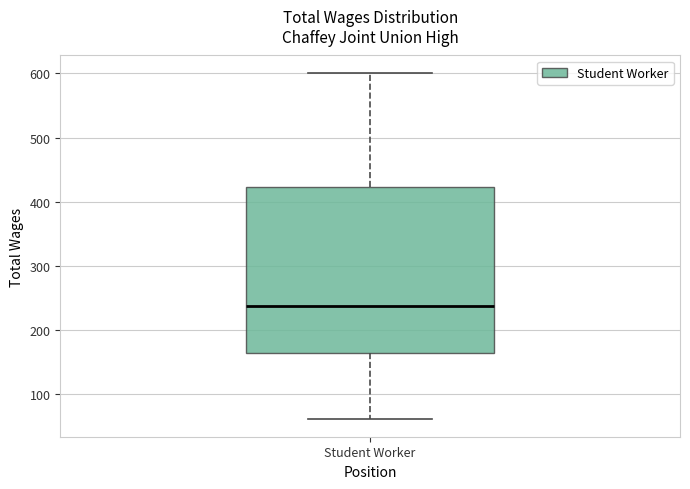

Where does the lower whisker of the box for Student Worker end on the y-axis? The values are not printed on the chart, so give them approximately, as read against the axis.

60